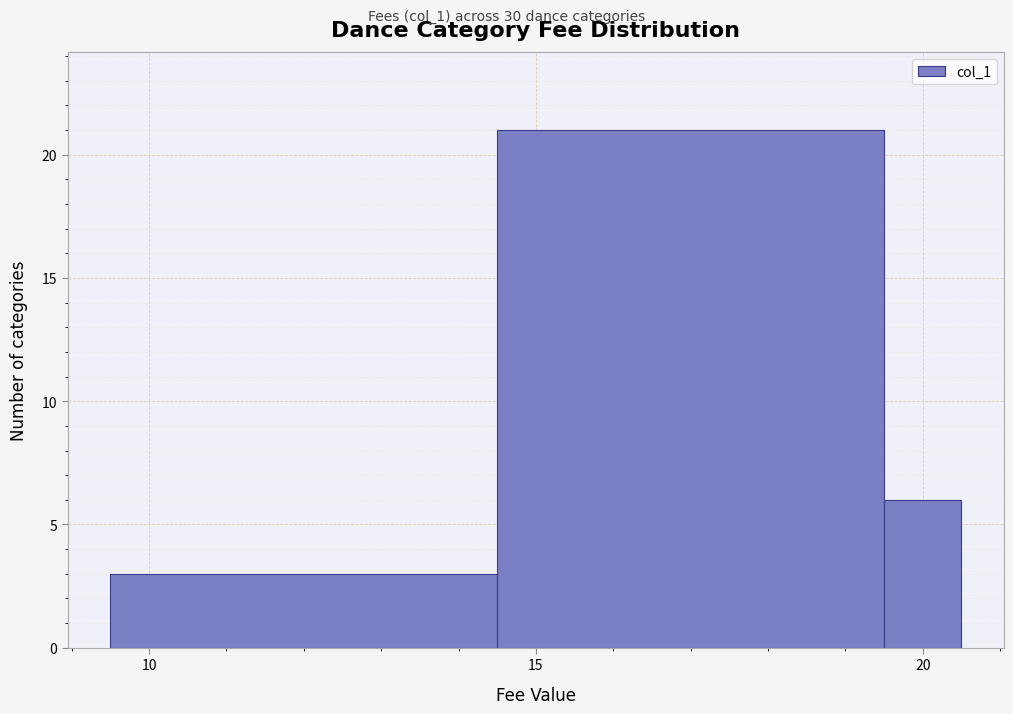

Around what value on the x-axis is the tallest bar? Give the approximate position of its centre, as read against the axis.

17.0